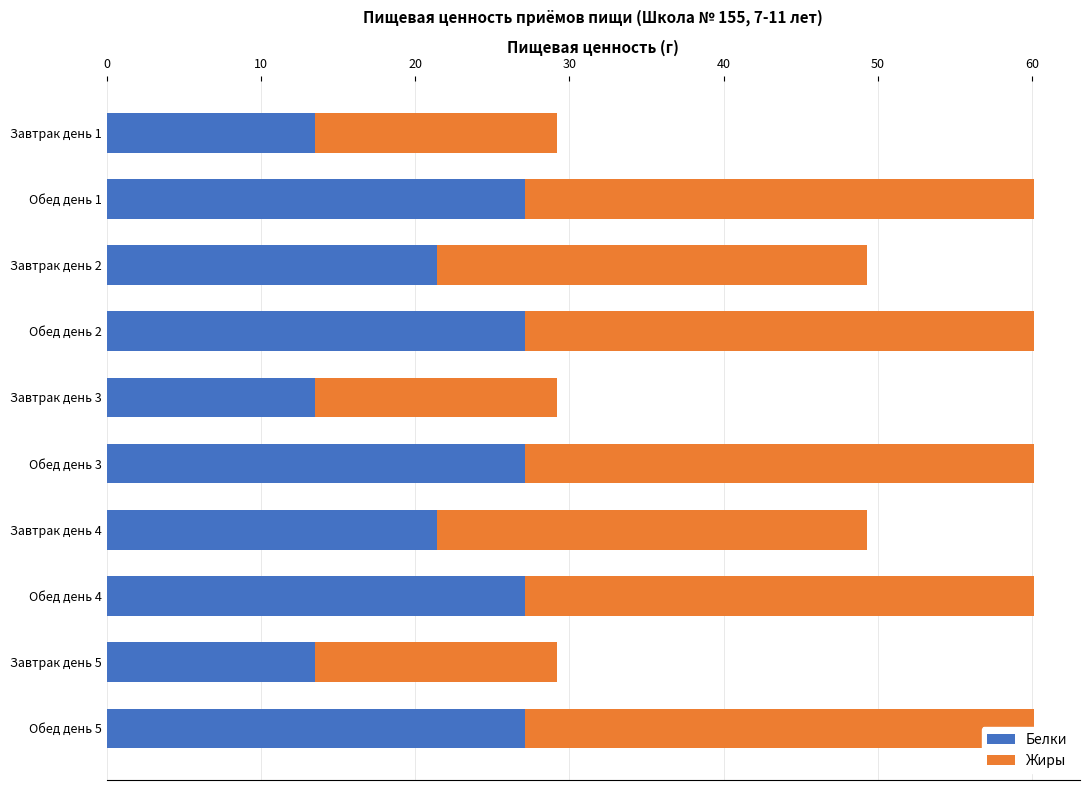

Which series has the widest spread of values?

Жиры